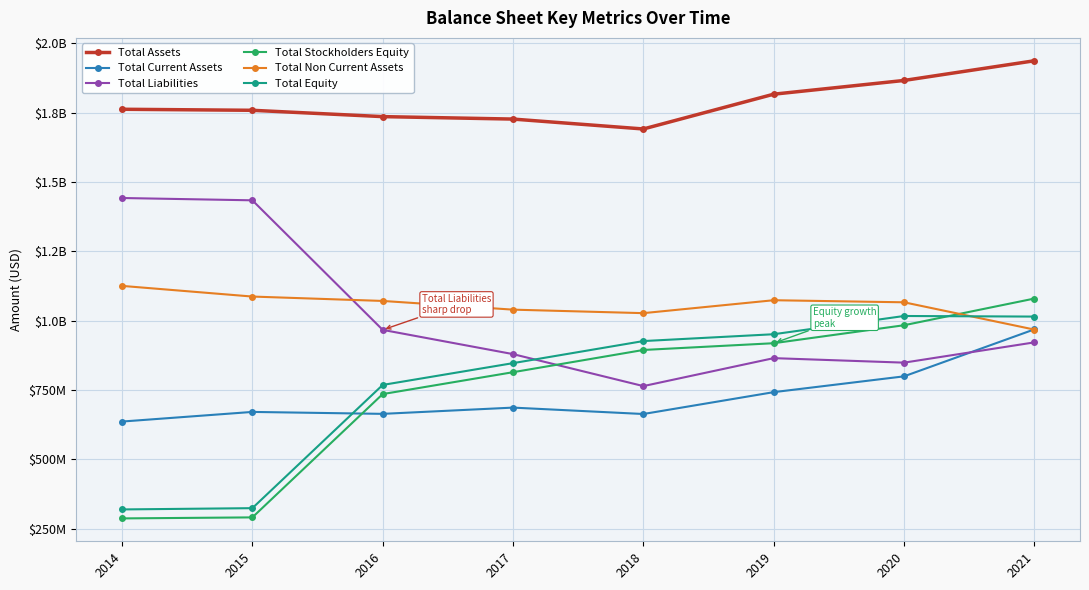

Rank the series at 2014 from highest to lowest value.

Total Assets, Total Liabilities, Total Non Current Assets, Total Current Assets, Total Equity, Total Stockholders Equity